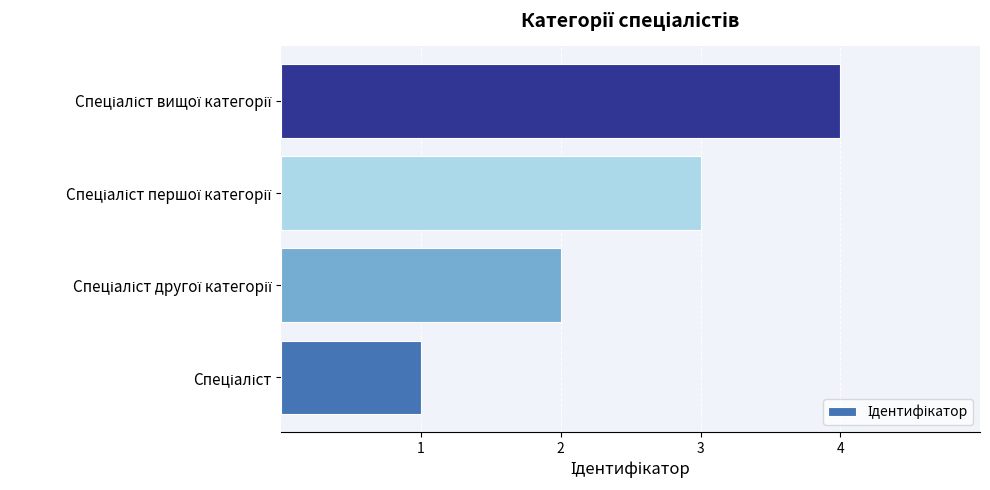

What is the greatest value displayed?

4